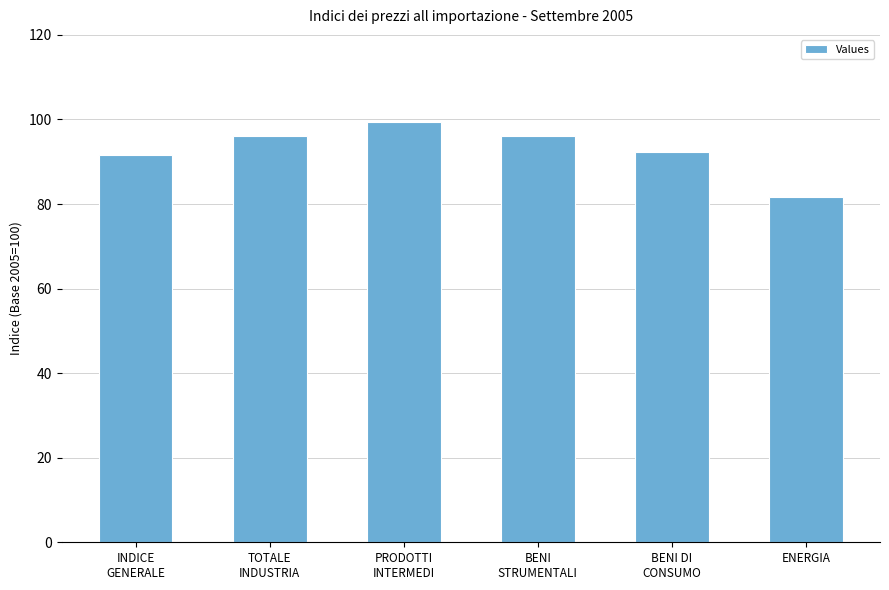

What is the difference between the values at BENI DI
CONSUMO and PRODOTTI
INTERMEDI?

7.2